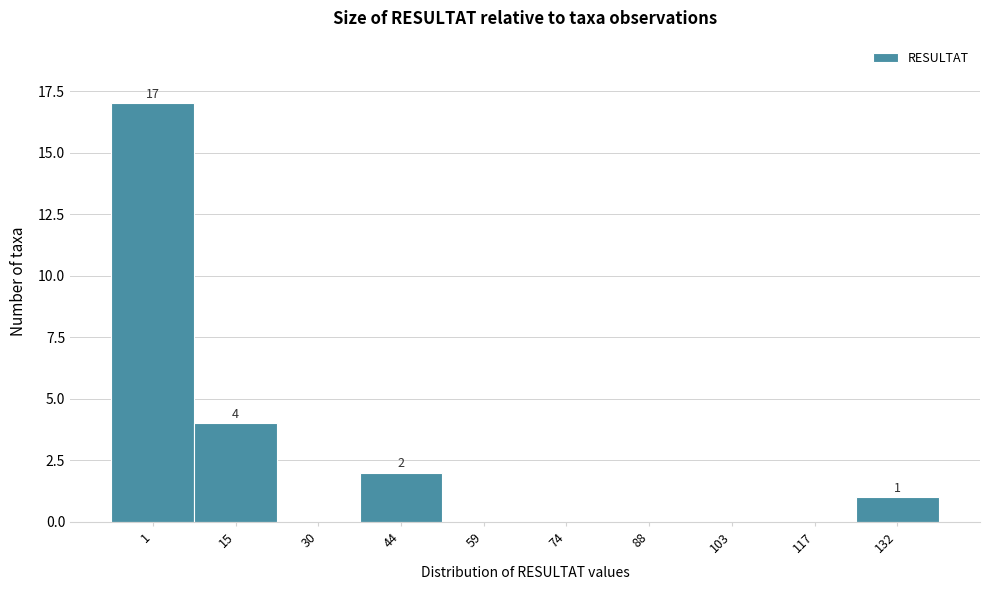

Reading right to left, list all the values displayed in this chart.

132=1	117=0	103=0	88=0	74=0	59=0	44=2	30=0	15=4	1=17